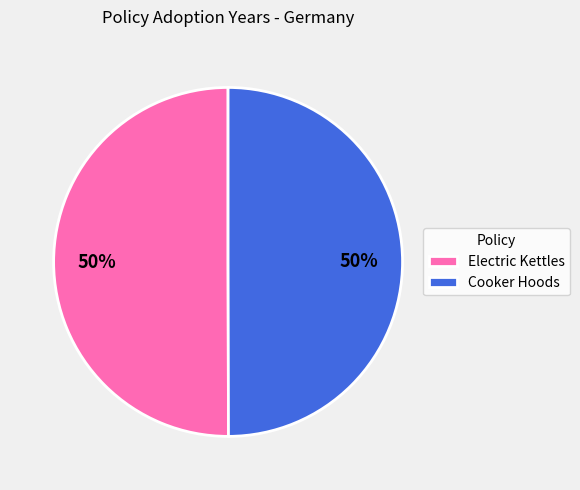

What is the ratio of the value at Cooker Hoods to the value at Electric Kettles?

1.0